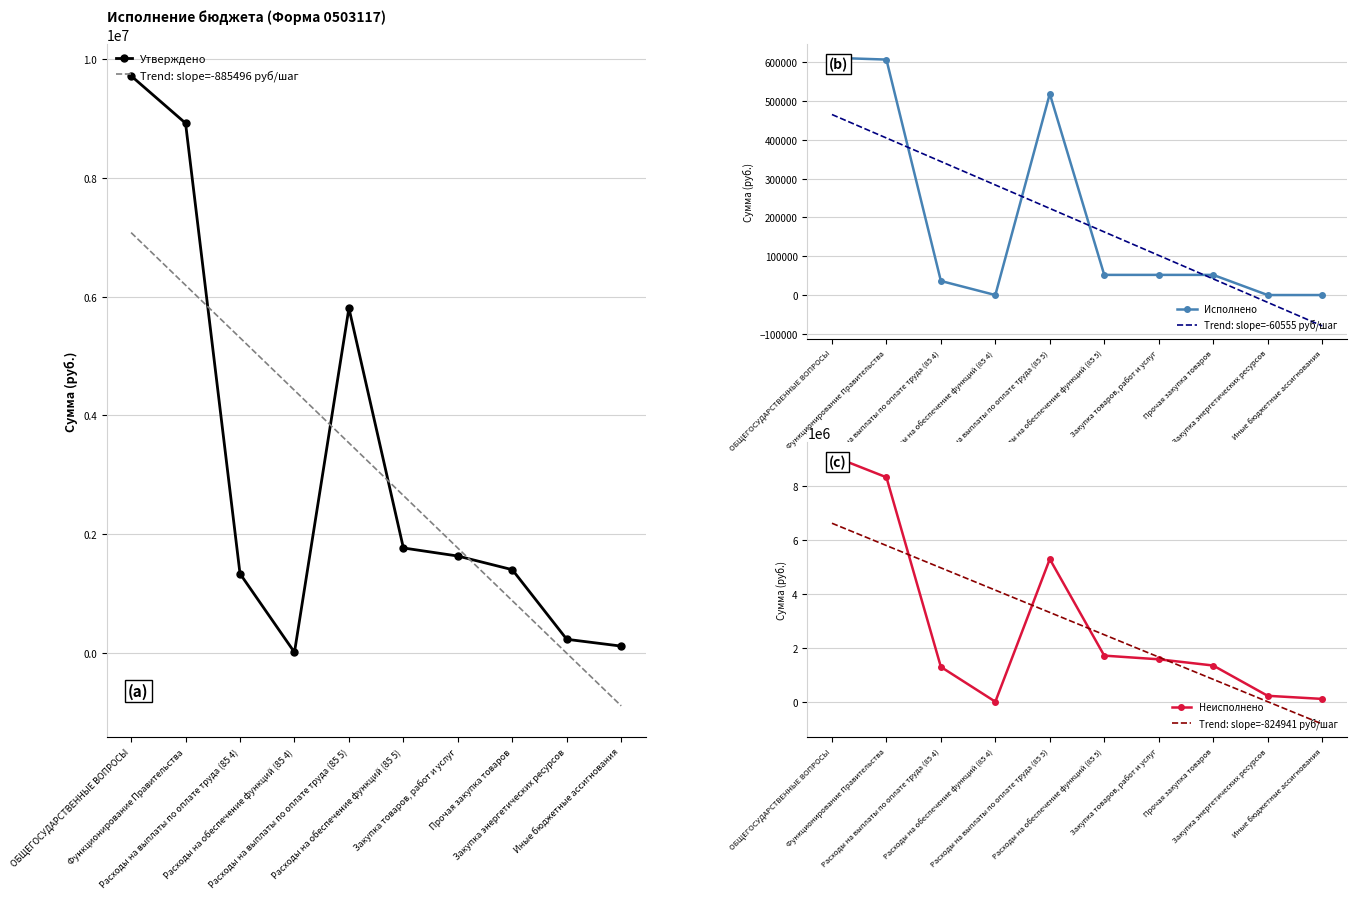

Reading left to right, what are all the values shown in this chart?

Утверждено: ОБЩЕГОСУДАРСТВЕННЫЕ ВОПРОСЫ=9718179.0	Функционирование Правительства=8920879.0	Расходы на выплаты по оплате труда (85 4)=1335000.0	Расходы на обеспечение функций (85 4)=11000.0	Расходы на выплаты по оплате труда (85 5)=5807000.0	Расходы на обеспечение функций (85 5)=1767879.0	Закупка товаров, работ и услуг=1631879.0	Прочая закупка товаров=1401879.0	Закупка энергетических ресурсов=230000.0	Иные бюджетные ассигнования=115000.0
Trend: slope=-885496 руб/шаг: ОБЩЕГОСУДАРСТВЕННЫЕ ВОПРОСЫ=7078601.9	Функционирование Правительства=6193105.8	Расходы на выплаты по оплате труда (85 4)=5307609.7	Расходы на обеспечение функций (85 4)=4422113.6	Расходы на выплаты по оплате труда (85 5)=3536617.5	Расходы на обеспечение функций (85 5)=2651121.5	Закупка товаров, работ и услуг=1765625.4	Прочая закупка товаров=880129.3	Закупка энергетических ресурсов=-5366.8	Иные бюджетные ассигнования=-890862.9
Исполнено: ОБЩЕГОСУДАРСТВЕННЫЕ ВОПРОСЫ=611978.0	Функционирование Правительства=607278.0	Расходы на выплаты по оплате труда (85 4)=36278.8	Расходы на обеспечение функций (85 4)=0.0	Расходы на выплаты по оплате труда (85 5)=519048.1	Расходы на обеспечение функций (85 5)=51951.0	Закупка товаров, работ и услуг=51951.0	Прочая закупка товаров=51951.0	Закупка энергетических ресурсов=0.0	Иные бюджетные ассигнования=0.0
Trend: slope=-60555 руб/шаг: ОБЩЕГОСУДАРСТВЕННЫЕ ВОПРОСЫ=465542.6	Функционирование Правительства=404987.3	Расходы на выплаты по оплате труда (85 4)=344431.9	Расходы на обеспечение функций (85 4)=283876.6	Расходы на выплаты по оплате труда (85 5)=223321.3	Расходы на обеспечение функций (85 5)=162765.9	Закупка товаров, работ и услуг=102210.6	Прочая закупка товаров=41655.3	Закупка энергетических ресурсов=-18900.1	Иные бюджетные ассигнования=-79455.4
Неисполнено: ОБЩЕГОСУДАРСТВЕННЫЕ ВОПРОСЫ=9106201.0	Функционирование Правительства=8313601.0	Расходы на выплаты по оплате труда (85 4)=1298721.2	Расходы на обеспечение функций (85 4)=11000.0	Расходы на выплаты по оплате труда (85 5)=5287951.9	Расходы на обеспечение функций (85 5)=1715928.0	Закупка товаров, работ и услуг=1579928.0	Прочая закупка товаров=1349928.0	Закупка энергетических ресурсов=230000.0	Иные бюджетные ассигнования=115000.0
Trend: slope=-824941 руб/шаг: ОБЩЕГОСУДАРСТВЕННЫЕ ВОПРОСЫ=6613059.2	Функционирование Правительства=5788118.5	Расходы на выплаты по оплате труда (85 4)=4963177.7	Расходы на обеспечение функций (85 4)=4138237.0	Расходы на выплаты по оплате труда (85 5)=3313296.3	Расходы на обеспечение функций (85 5)=2488355.5	Закупка товаров, работ и услуг=1663414.8	Прочая закупка товаров=838474.0	Закупка энергетических ресурсов=13533.3	Иные бюджетные ассигнования=-811407.4